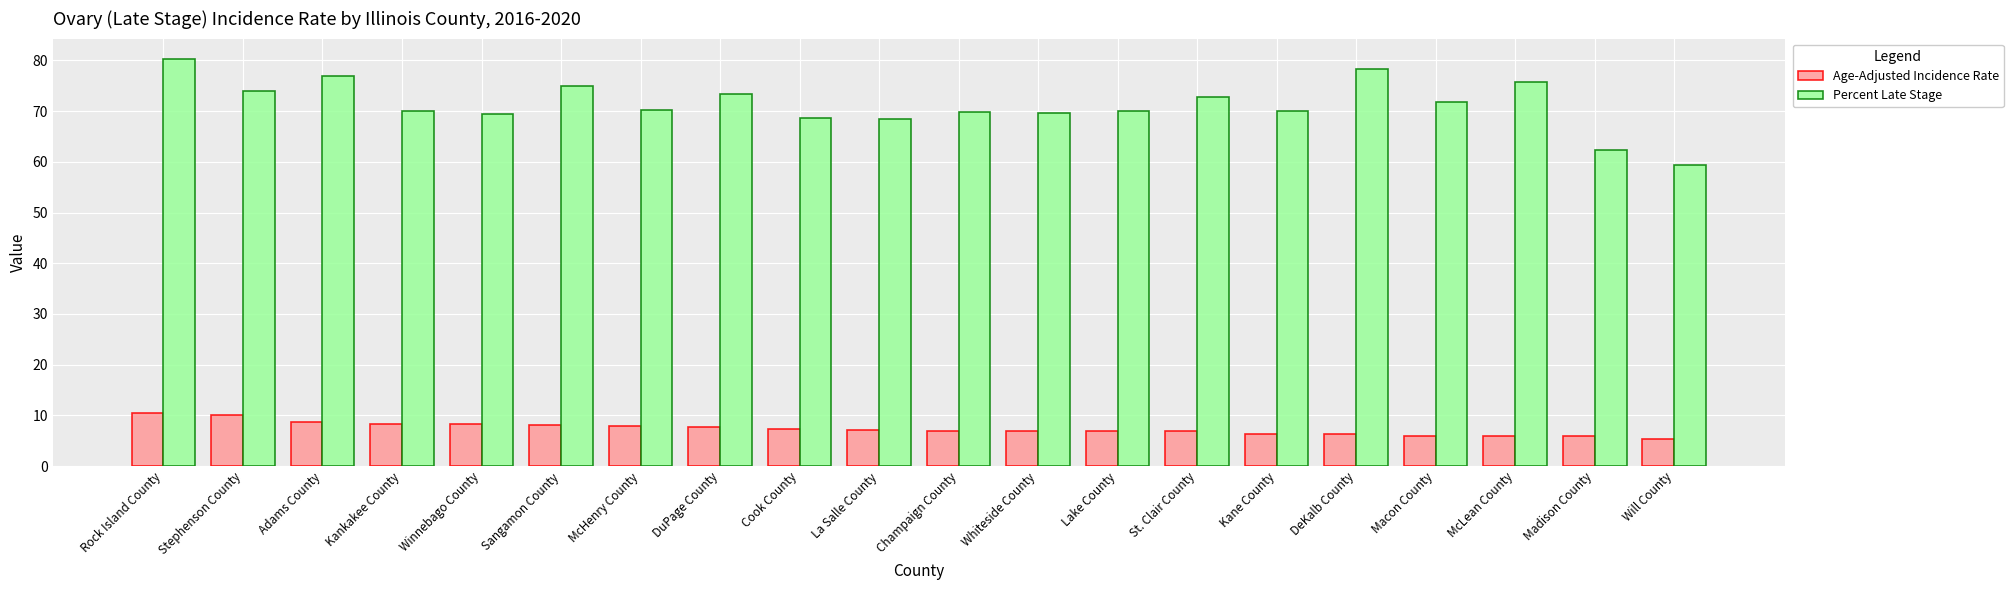

What is the difference between the highest and lowest values at Cook County?

61.3